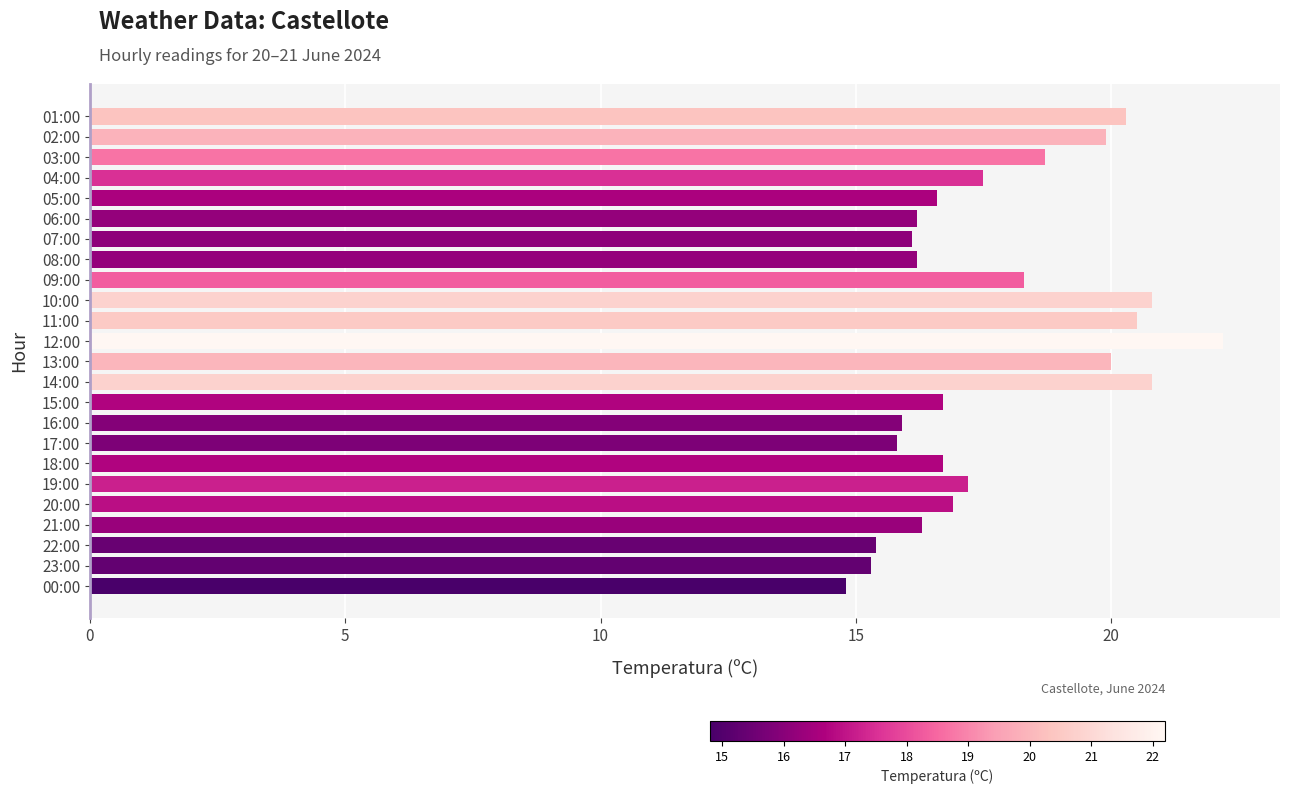

Count the number of data series in this chart.

1